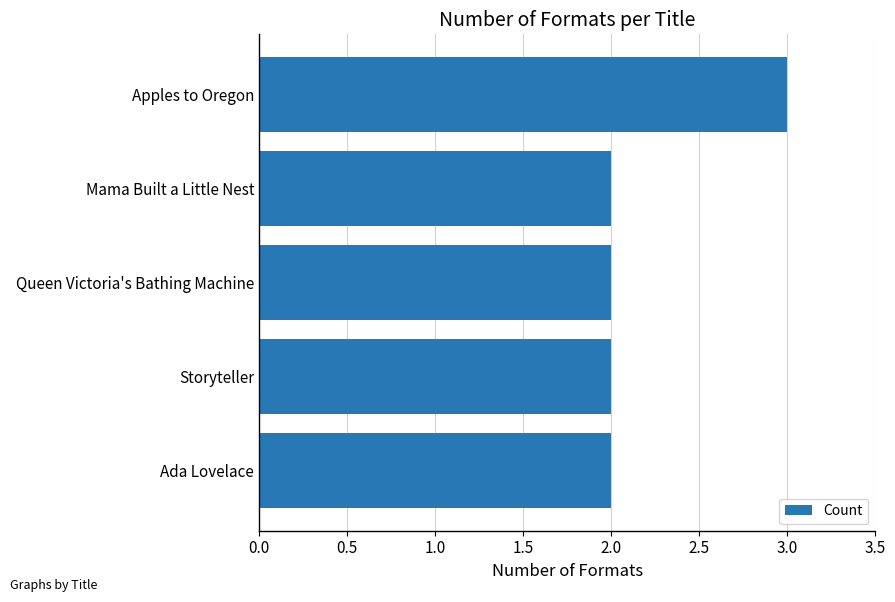

What is the greatest value displayed?

3